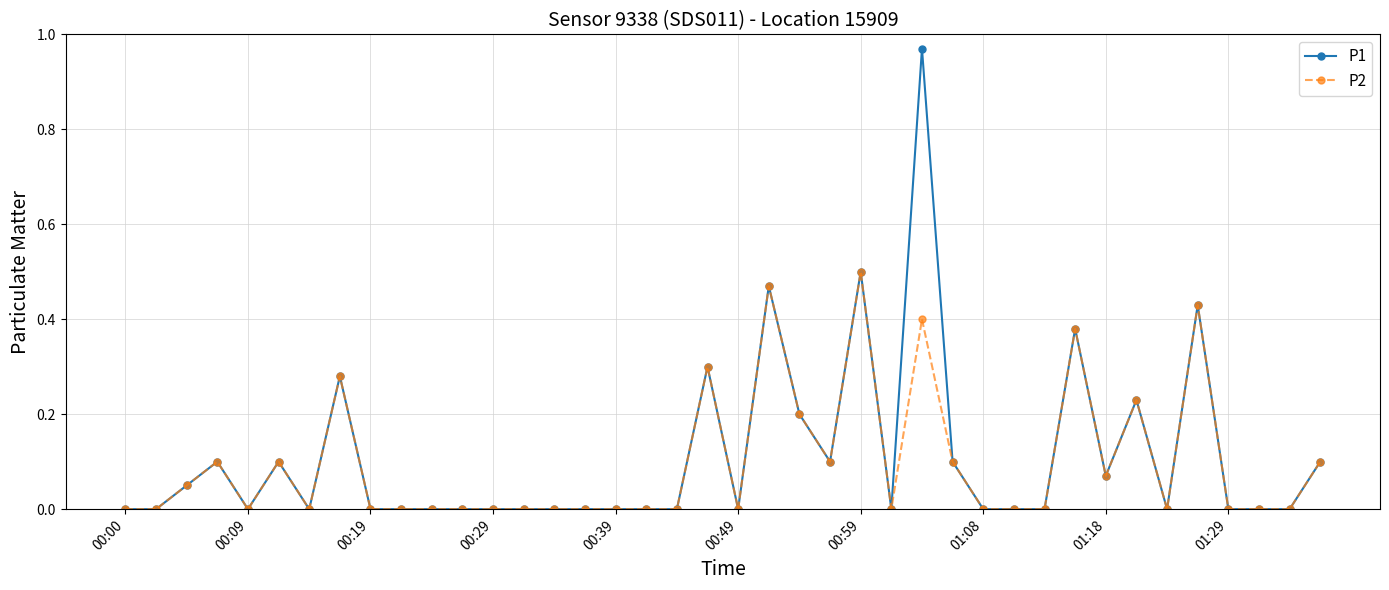

Rank the series by their maximum value, from lowest to highest.

P2, P1